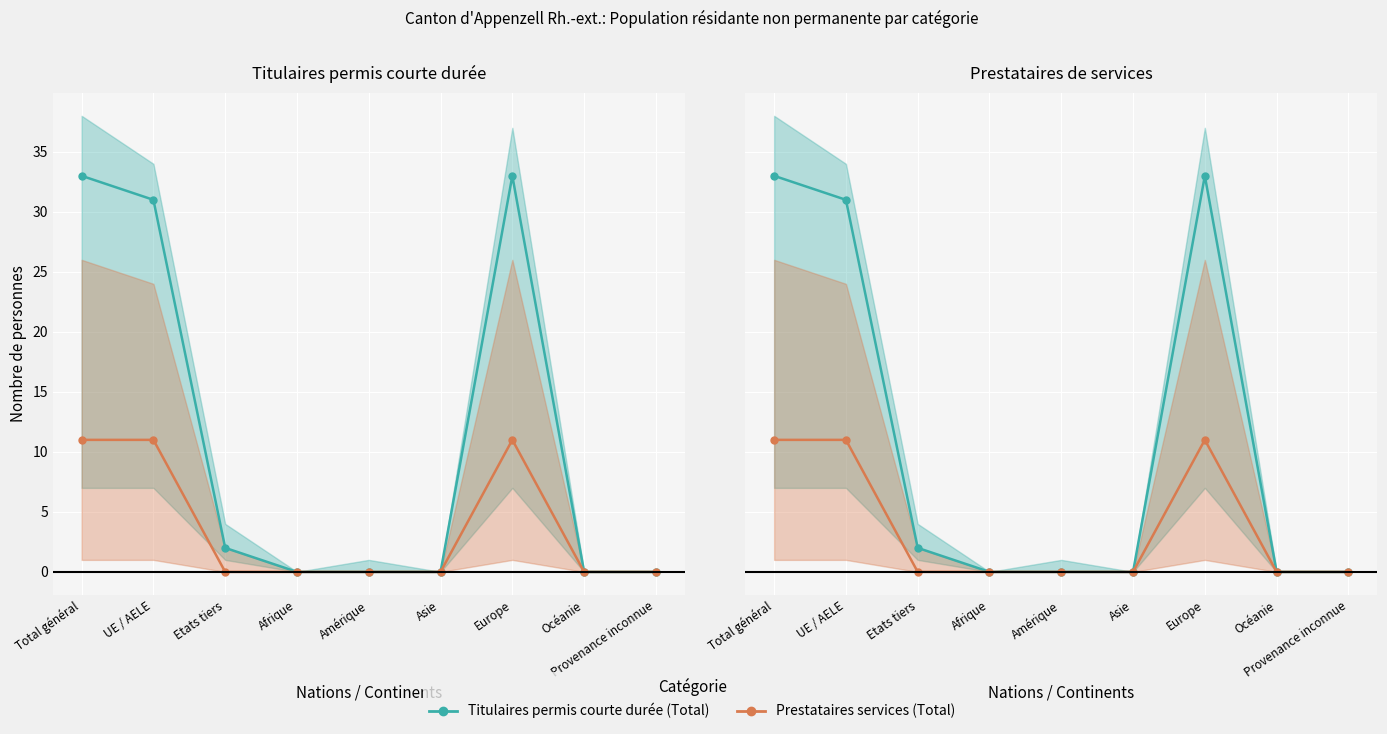

Reading right to left, transcribe all the data shown in this chart.

Titulaires permis courte durée (Total): Provenance inconnue=0	Océanie=0	Europe=33	Asie=0	Amérique=0	Afrique=0	Etats tiers=2	UE / AELE=31	Total général=33
Prestataires services (Total): Provenance inconnue=0	Océanie=0	Europe=11	Asie=0	Amérique=0	Afrique=0	Etats tiers=0	UE / AELE=11	Total général=11